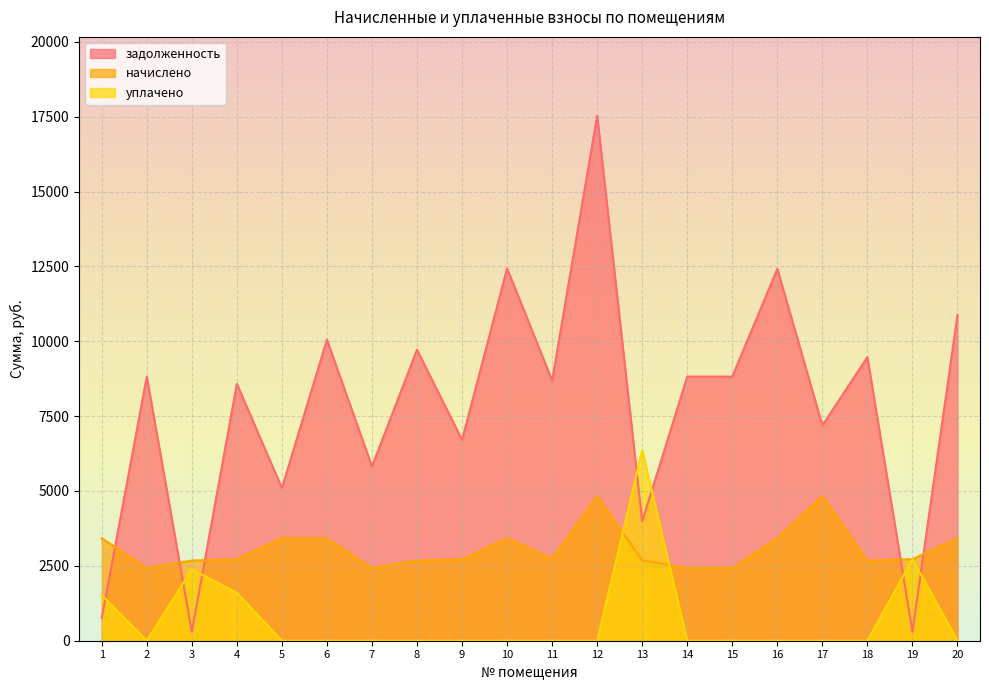

At which label is задолженность closest to 8915?

2